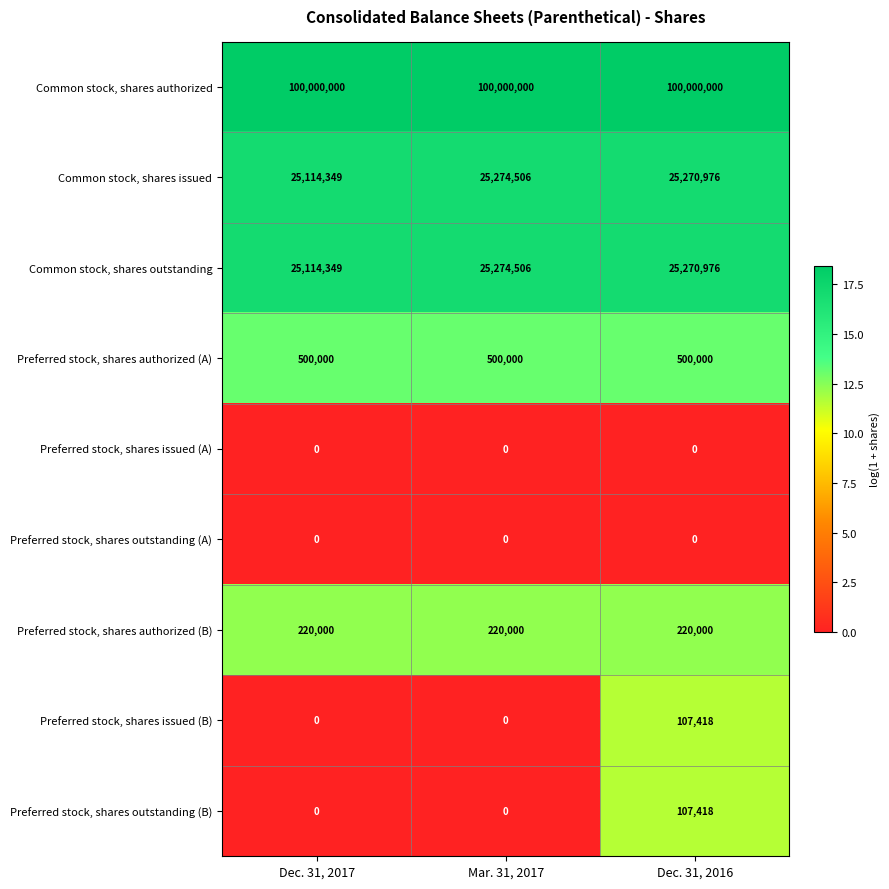

What is the greatest value displayed?

100000000